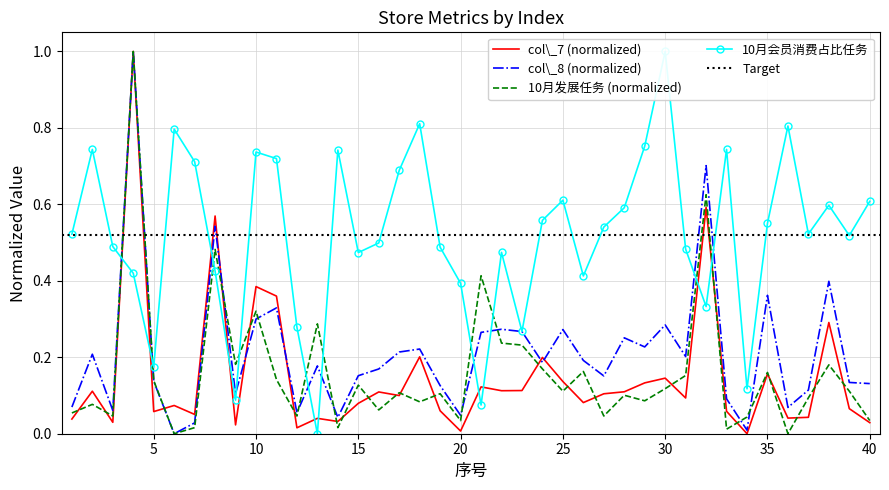

What is the maximum value for col\_8 (normalized)?

1.0